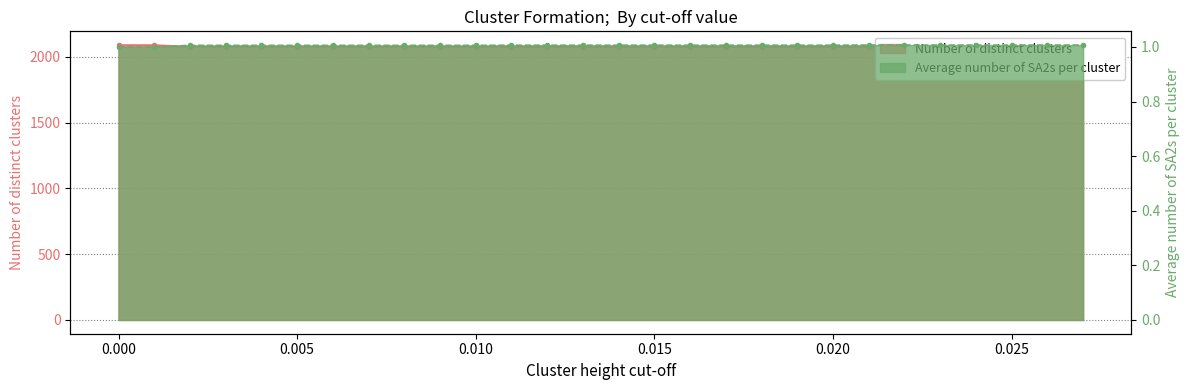

Reading left to right, what are all the values shown in this chart?

Number of distinct clusters: 0.0=2089.0	0.001=2089.0	0.002=2077.0	0.003=2077.0	0.004=2077.0	0.005=2077.0	0.006=2077.0	0.007=2077.0	0.008=2077.0	0.009=2077.0	0.01=2077.0	0.011=2076.0	0.012=2076.0	0.013=2076.0	0.014=2076.0	0.015=2076.0	0.016=2076.0	0.017=2076.0	0.018=2076.0	0.019=2076.0	0.02=2076.0	0.021=2075.0	0.022=2075.0	0.023=2075.0	0.024=2075.0	0.025=2075.0	0.026=2075.0	0.027=2075.0
Average number of SA2s per cluster: 0.0=1.0	0.001=1.0	0.002=1.0	0.003=1.0	0.004=1.0	0.005=1.0	0.006=1.0	0.007=1.0	0.008=1.0	0.009=1.0	0.01=1.0	0.011=1.0	0.012=1.0	0.013=1.0	0.014=1.0	0.015=1.0	0.016=1.0	0.017=1.0	0.018=1.0	0.019=1.0	0.02=1.0	0.021=1.0	0.022=1.0	0.023=1.0	0.024=1.0	0.025=1.0	0.026=1.0	0.027=1.0